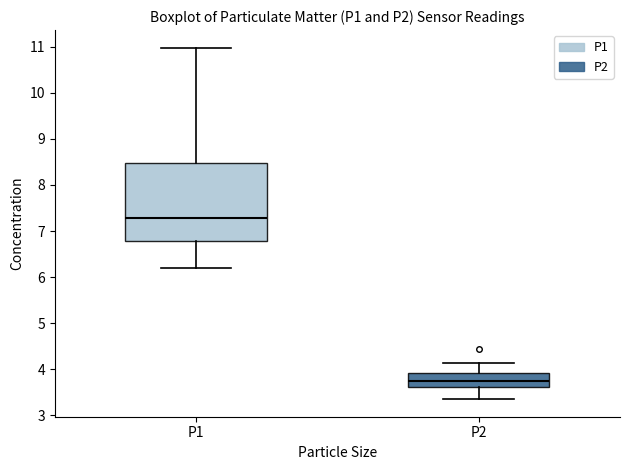

Reading left to right, transcribe this box plot: for each box, give where its median line is, the range the box spans, and where its two whiskers end, as read against the y-axis. The values are not printed on the chart, so give them approximately, as read against the axis.

P1: median 7.3, box 6.8 to 8.5, whiskers 6.2 to 11.0
P2: median 3.7, box 3.6 to 3.9, whiskers 3.4 to 4.1